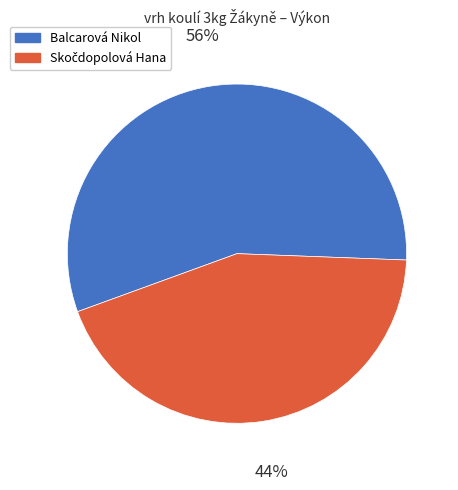

Is there a majority slice in this chart?

Yes